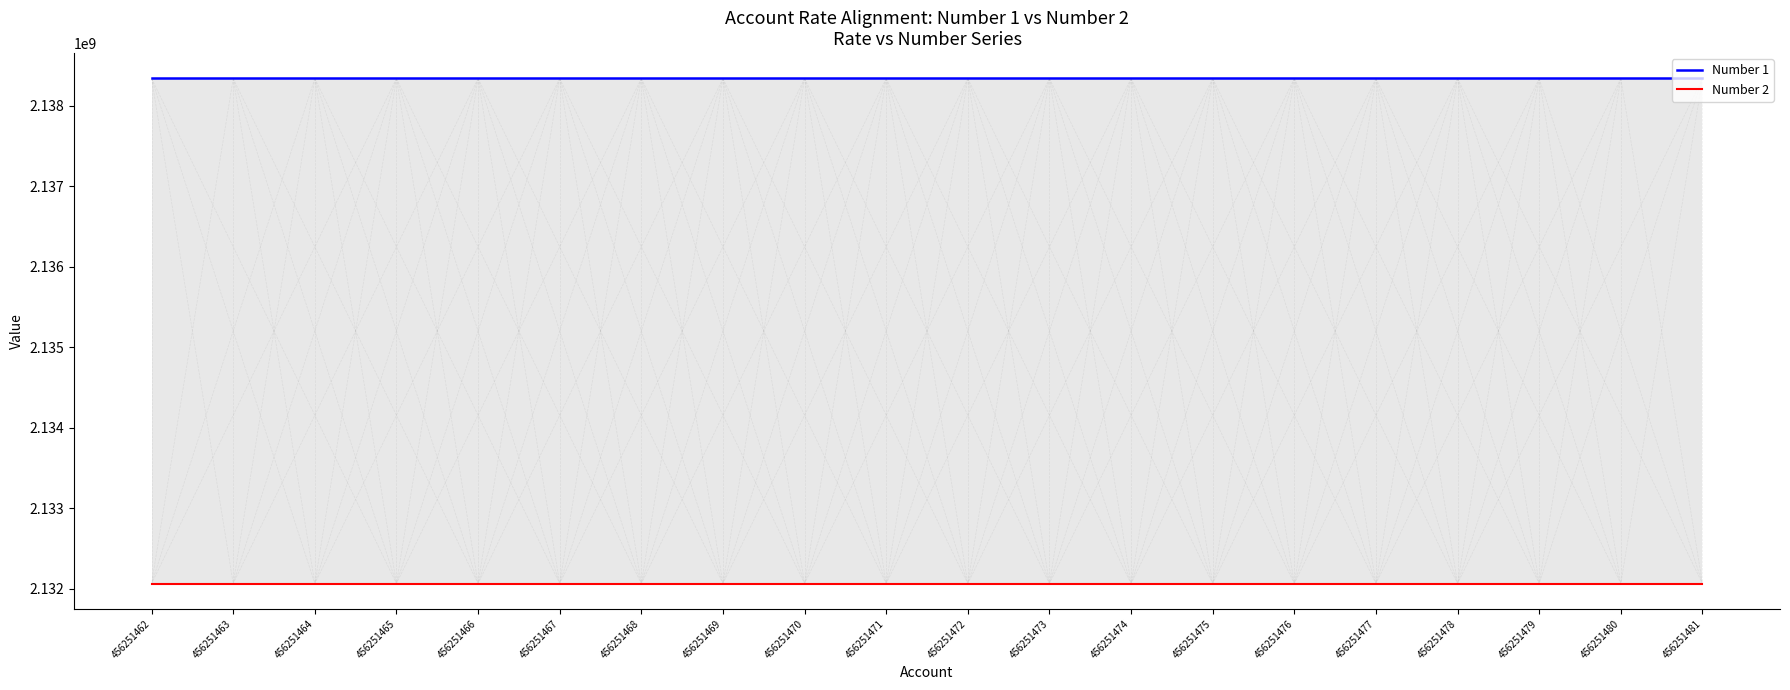

True or false: Number 1 has more than 2 points higher than both neighbors.

False